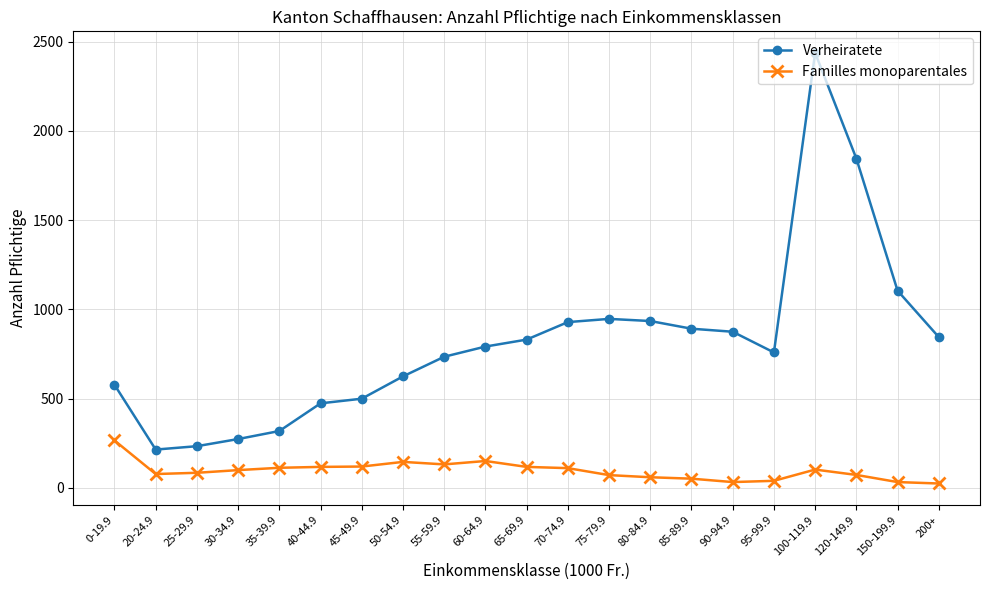

True or false: Familles monoparentales and Verheiratete cross at least once.

False